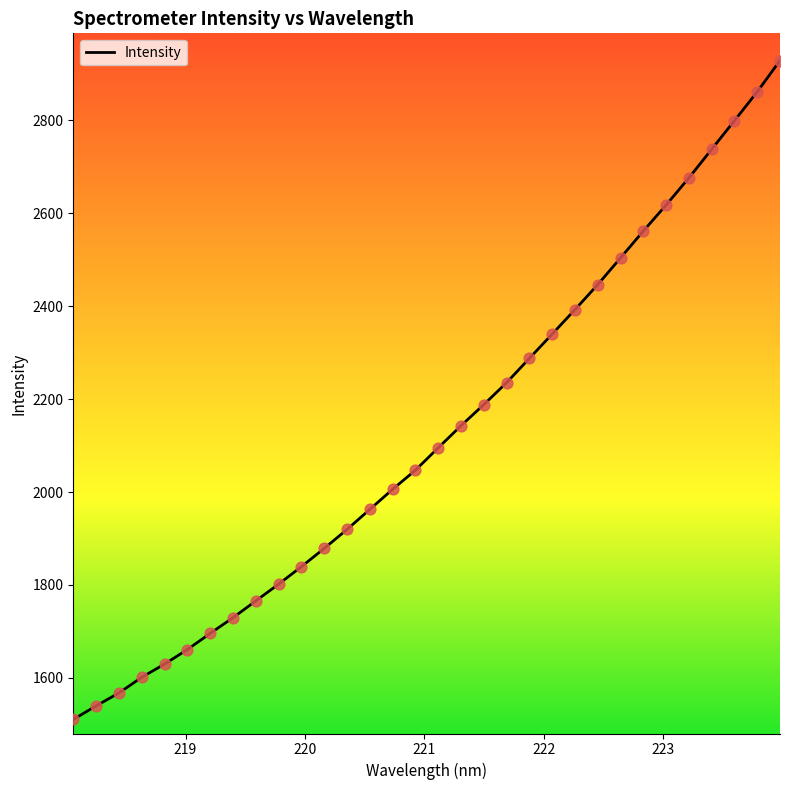

What is the greatest value displayed?

2928.7